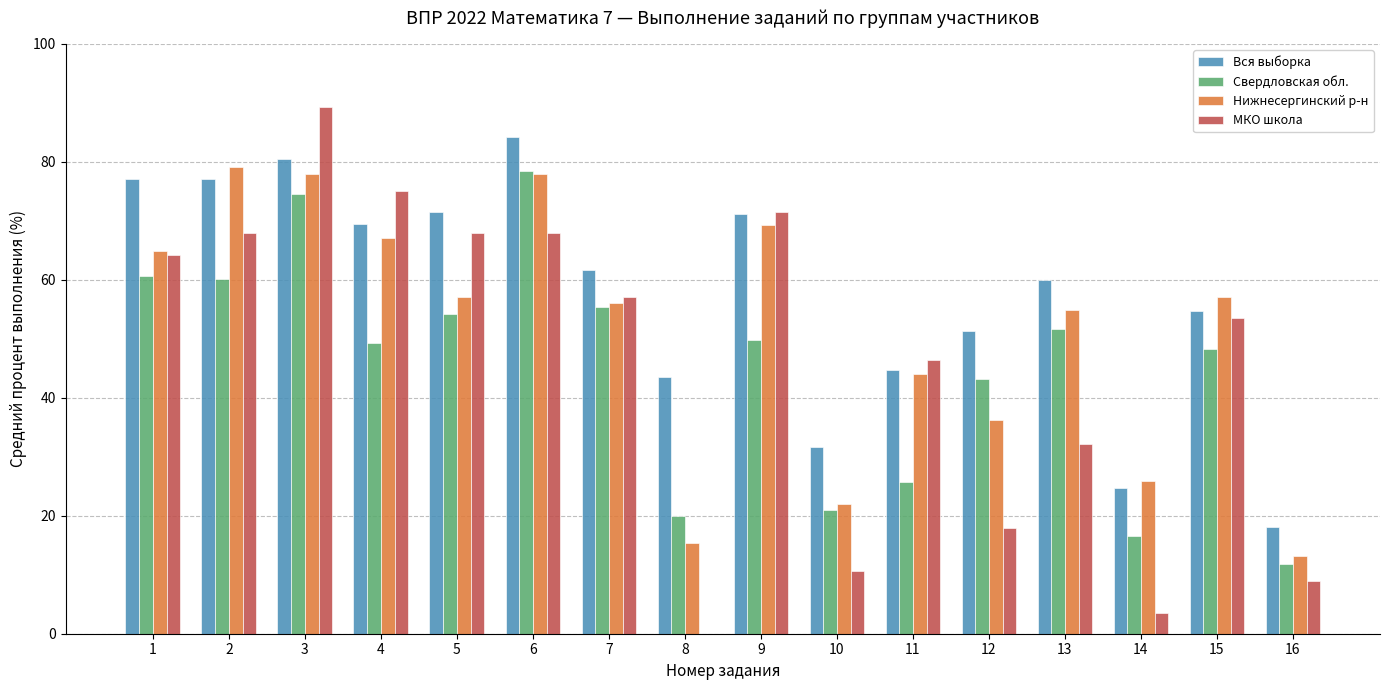

At which category is the sum across all series the highest?

3